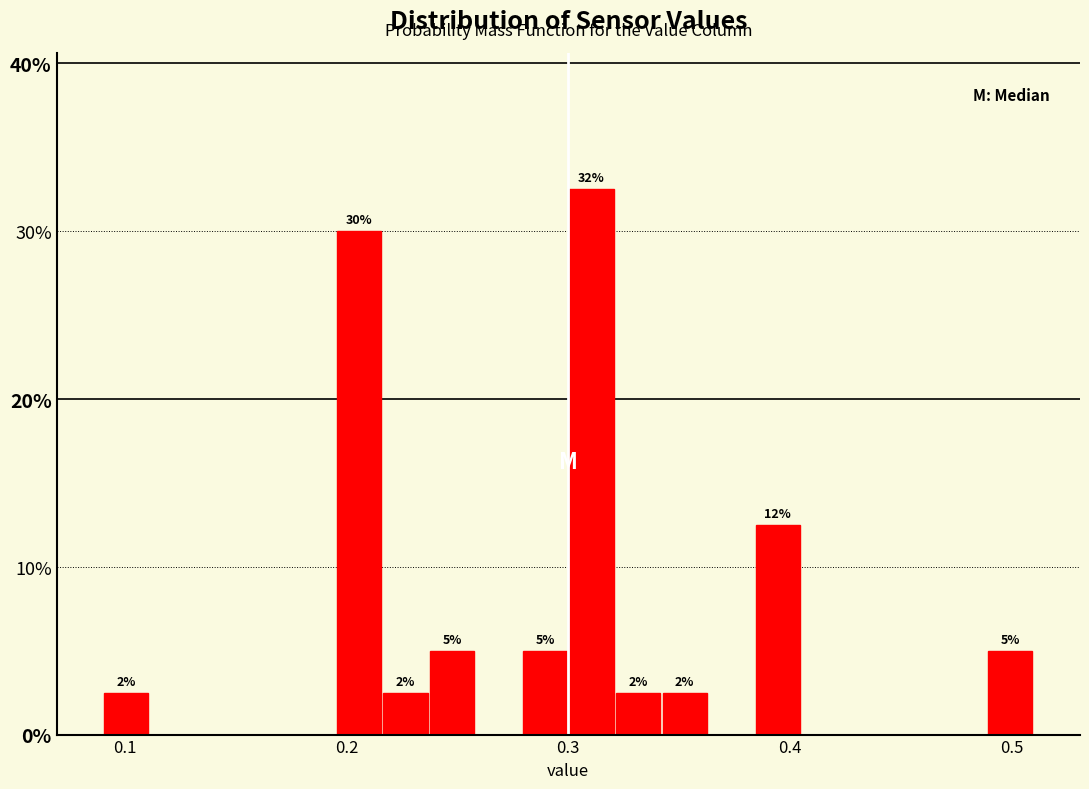

Around what value on the x-axis is the tallest bar? Give the approximate position of its centre, as read against the axis.

0.31